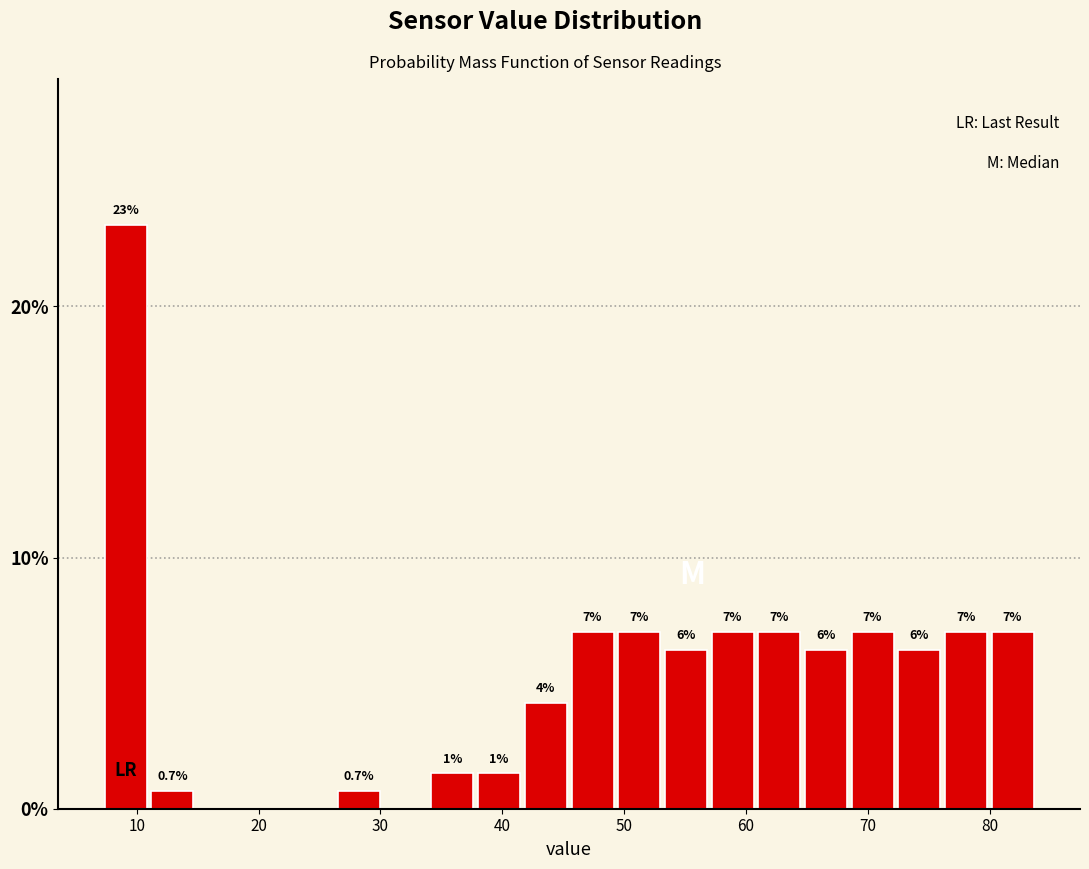

Read against the x-axis, roughly where is the centre of the tallest bar?

9